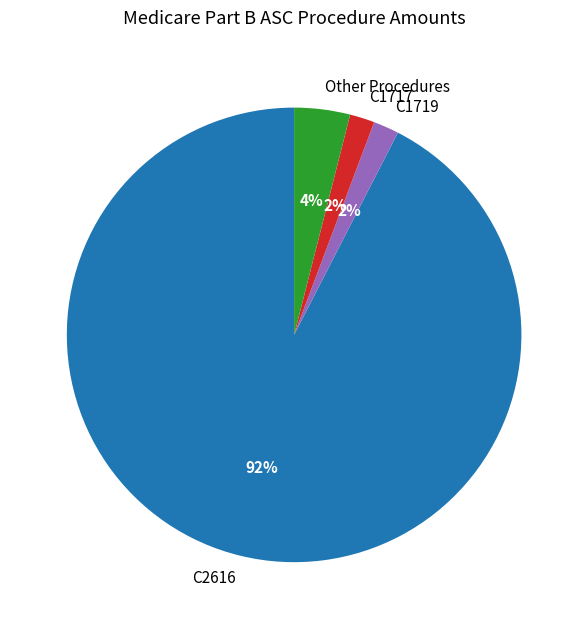

What percentage is the C1719 slice, to the nearest percent?

2%